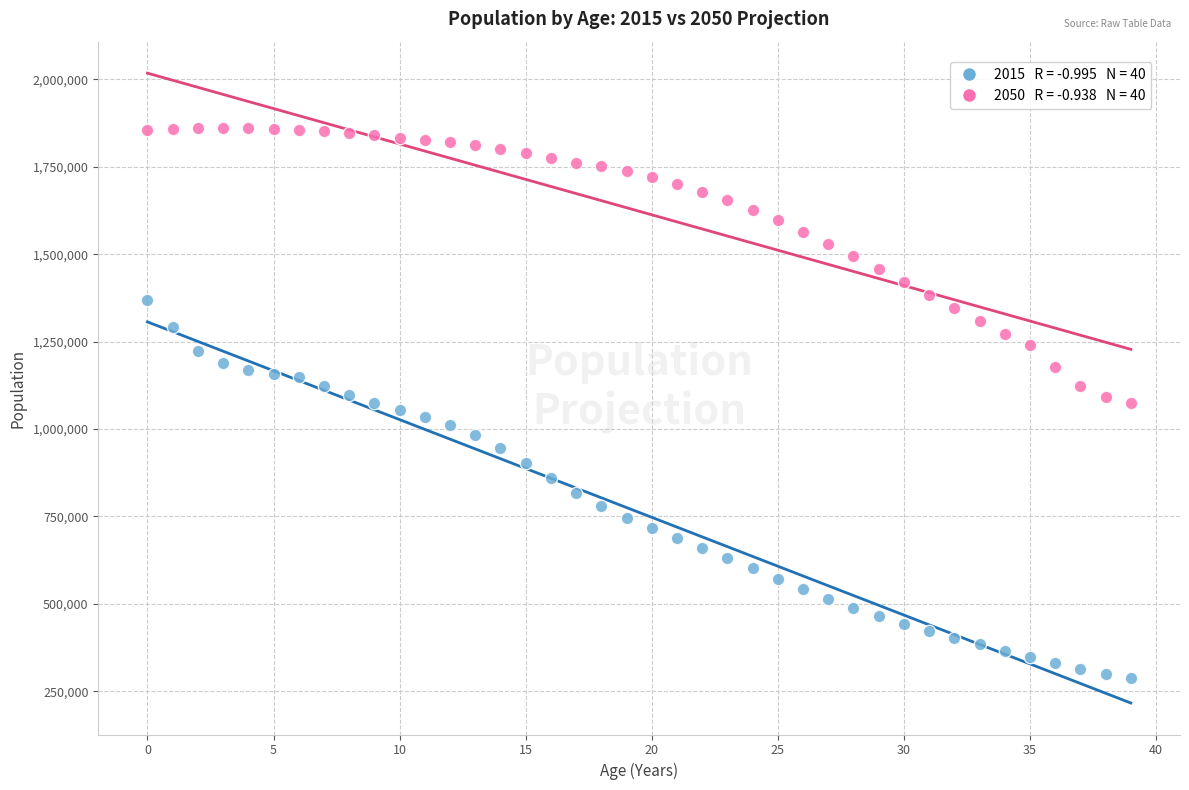

Across all data points, what is the range of Y values (max minus min)?

1573000